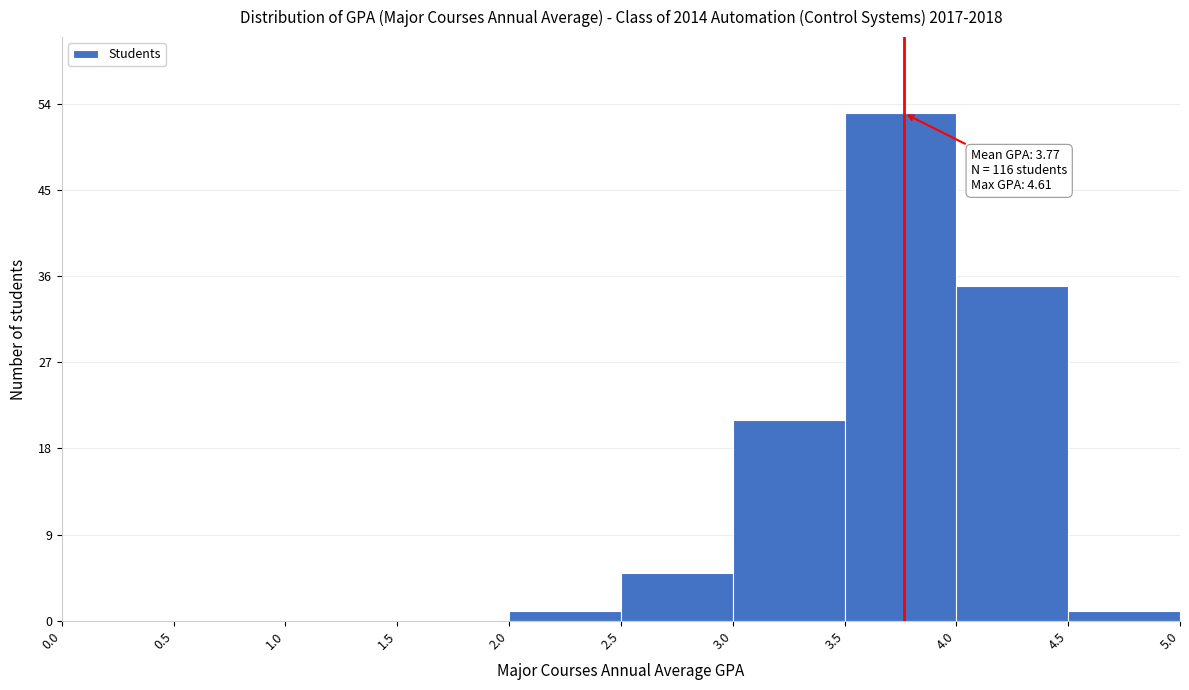

Over which range of the x-axis is the bar tallest?

3.5 to 4.0